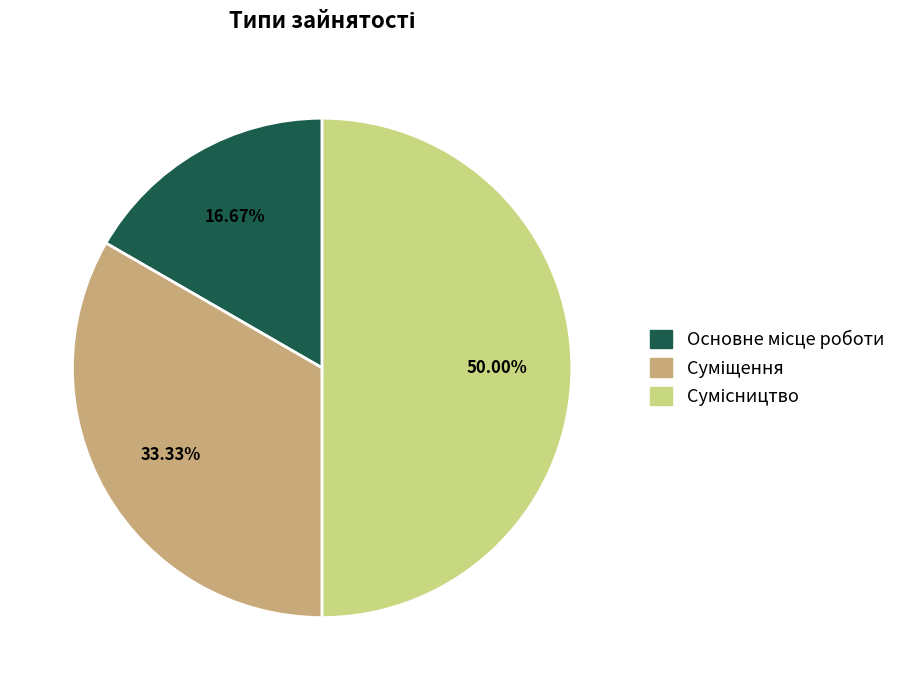

What percentage is the Сумісництво slice, to the nearest percent?

50%